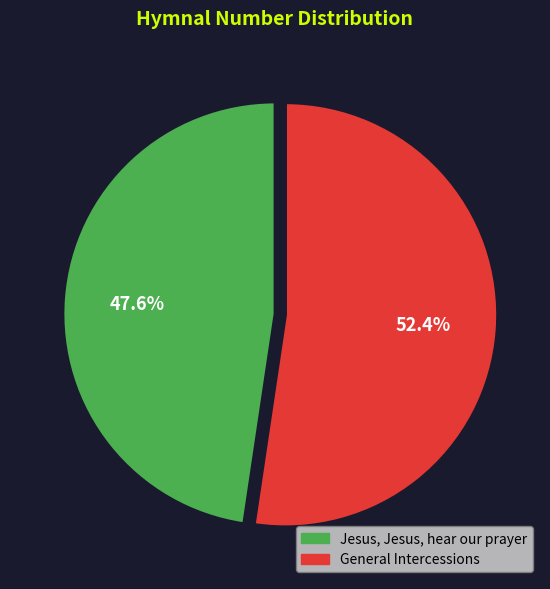

Is it true that General Intercessions is 38% of the pie?

False